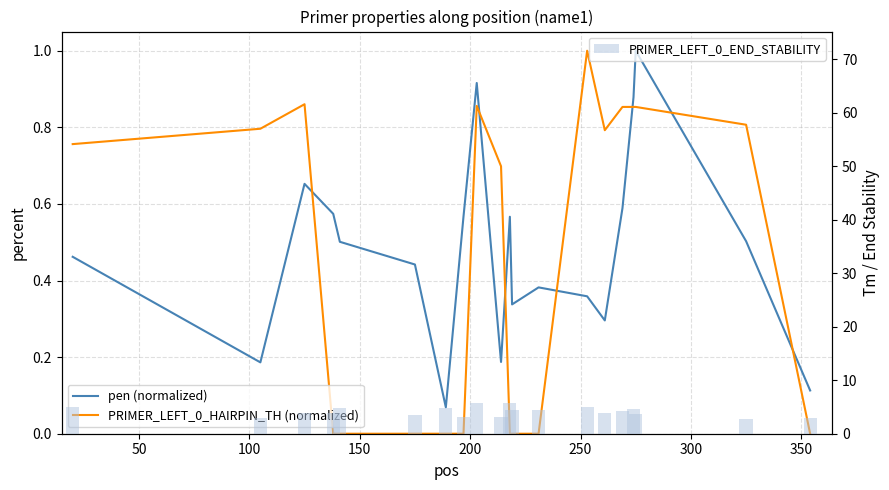

Rank the series by their maximum value, from highest to lowest.

PRIMER_LEFT_0_END_STABILITY, pen (normalized), PRIMER_LEFT_0_HAIRPIN_TH (normalized)